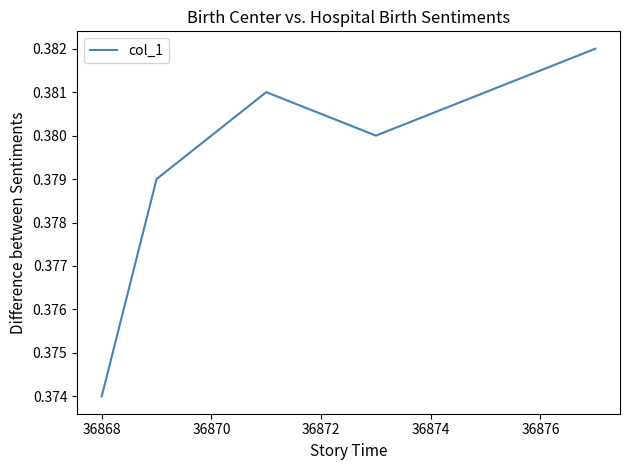

Count the values in the range 0 to 1.

5